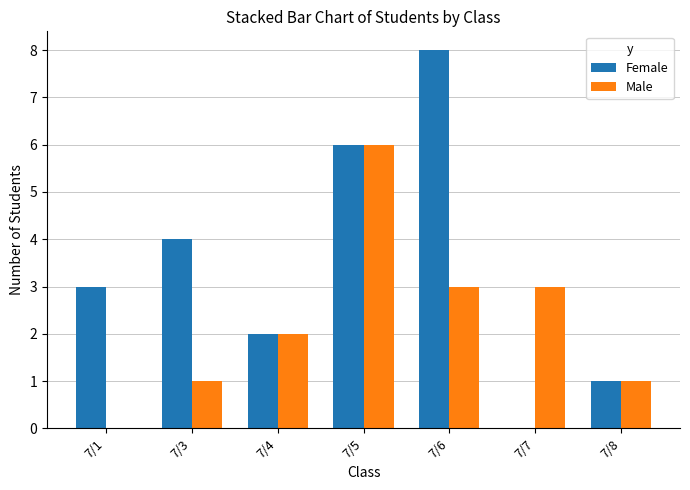

What are all the series names shown in the legend?

Female, Male